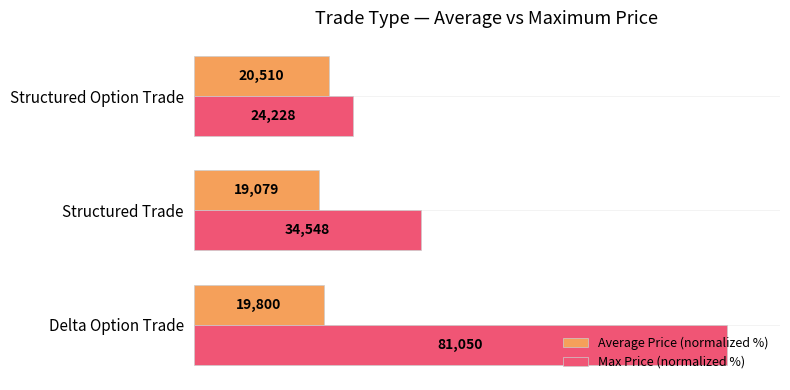

What are all the series names shown in the legend?

Average Price (normalized %), Max Price (normalized %)